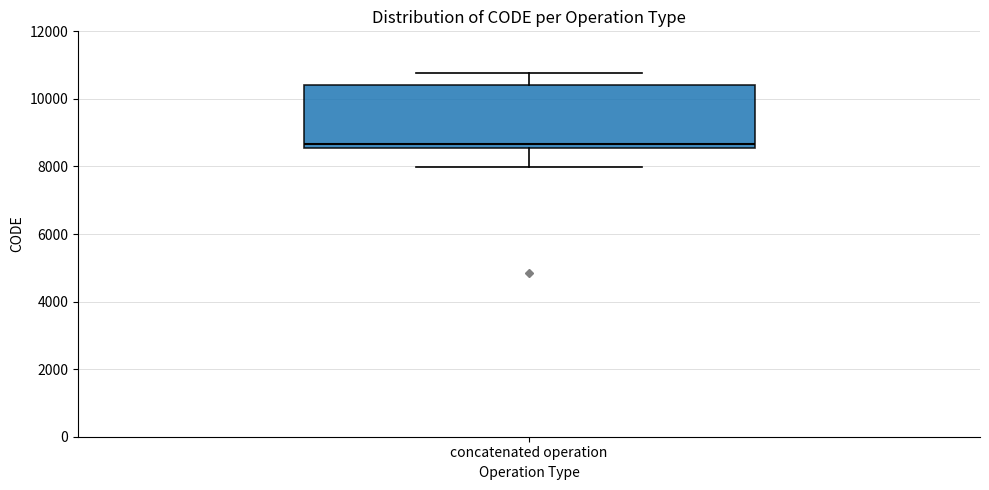

Where does the upper whisker of the box for concatenated operation end on the y-axis? The values are not printed on the chart, so give them approximately, as read against the axis.

10800